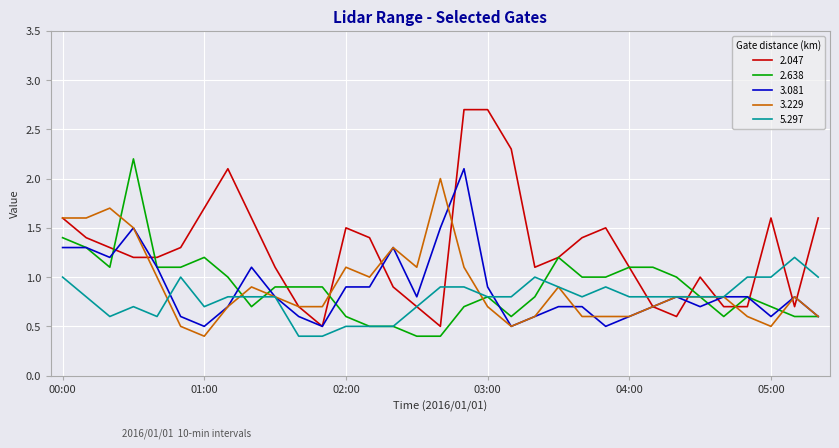

How many lines are shown in the chart?

5